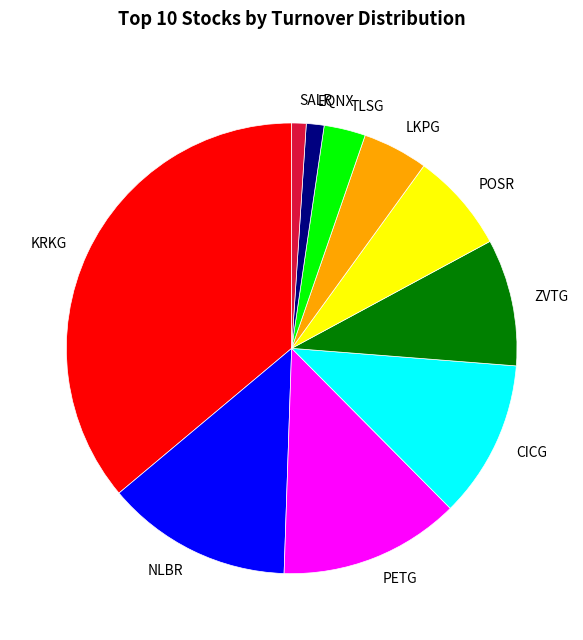

Count the number of slices in the pie.

10